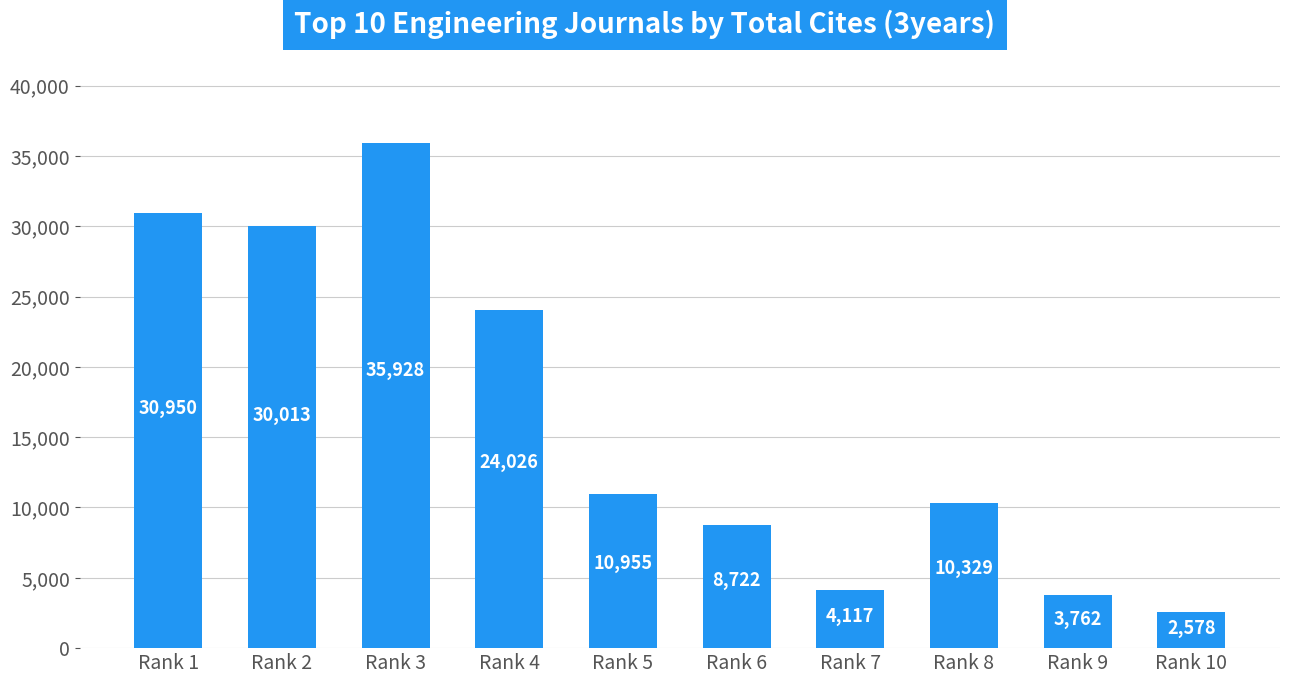

What is the value of the 2nd bar from the left?

30013